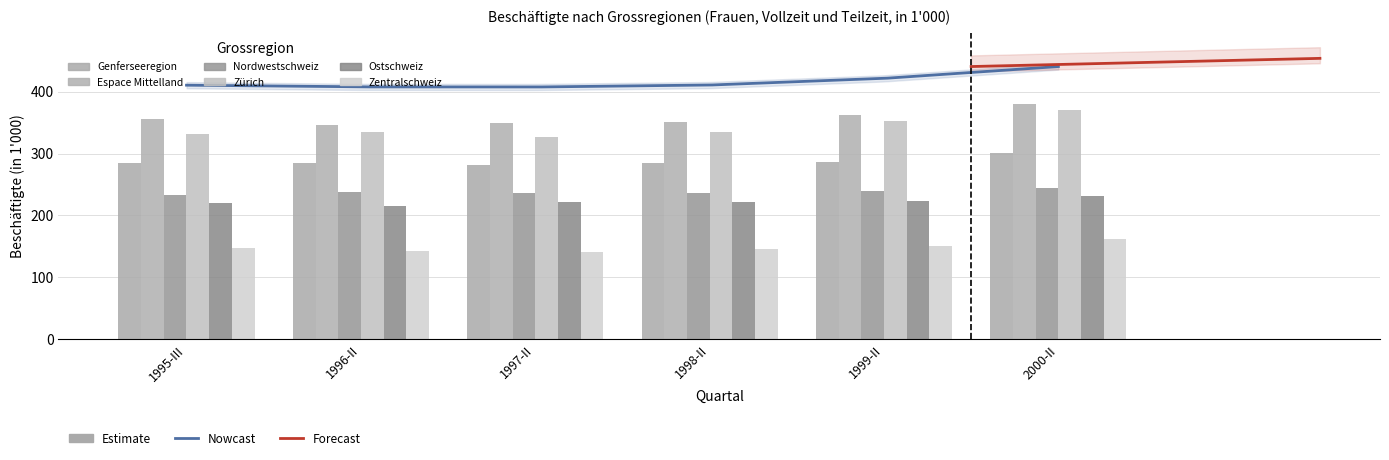

The value of Zürich at 1995-III is 332.3. True or false?

True